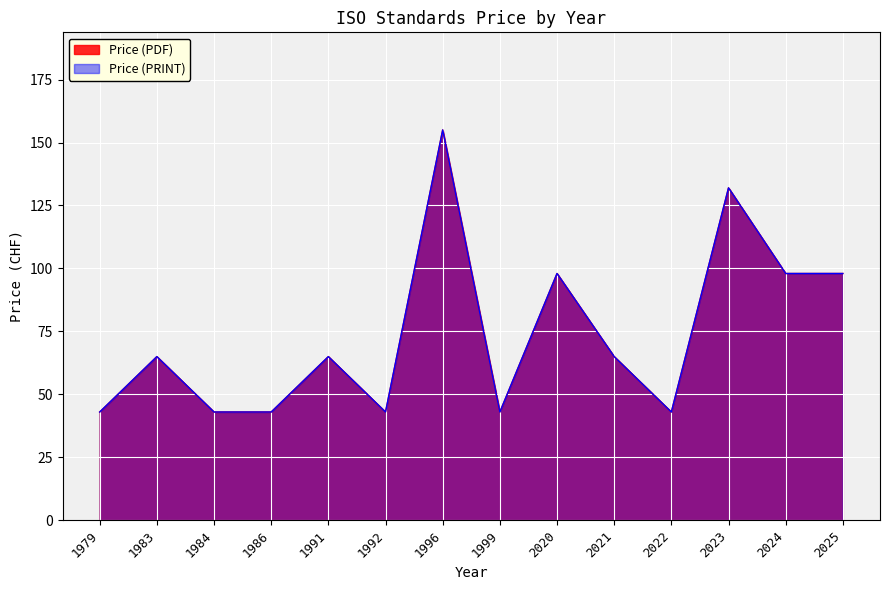

What is the smallest value displayed?

43